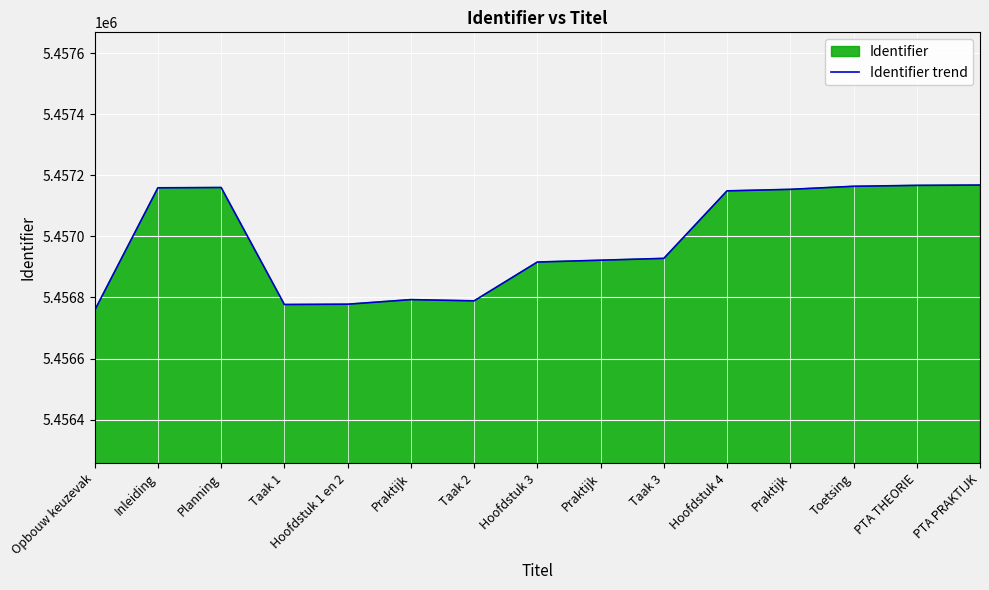

At which label does the data first exceed 5456928?

Inleiding